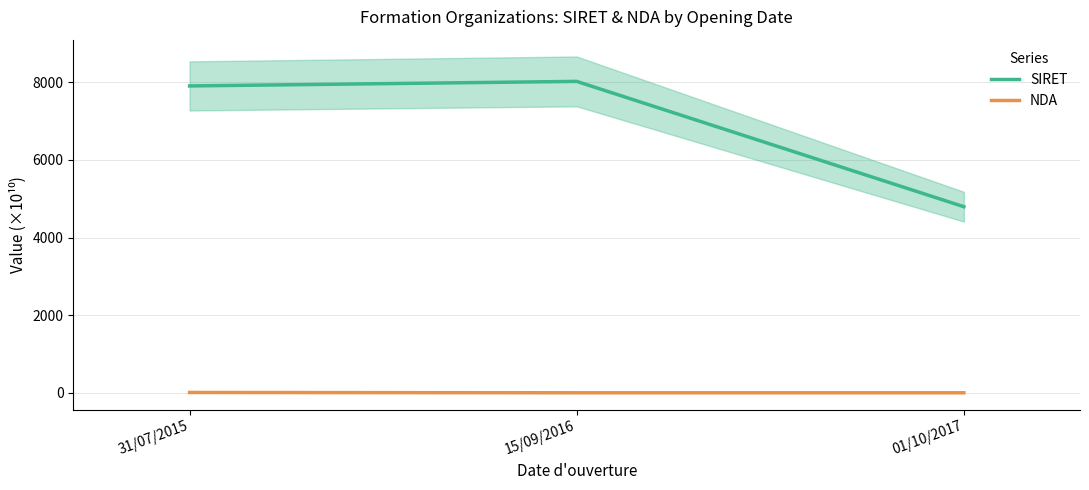

Where does the SIRET series first go above 7908?

31/07/2015